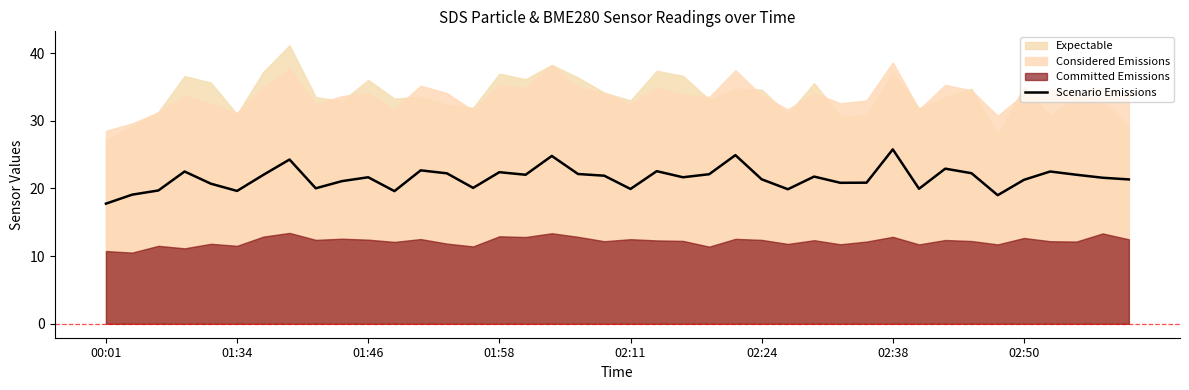

Between 37 and 8, which is larger?

37